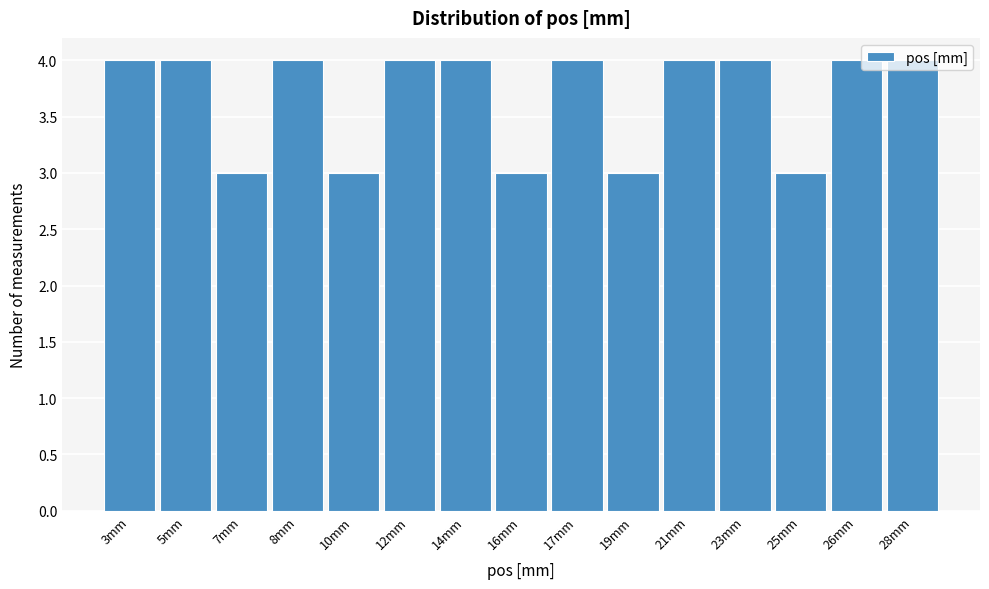

What position from the right is 12mm?

10